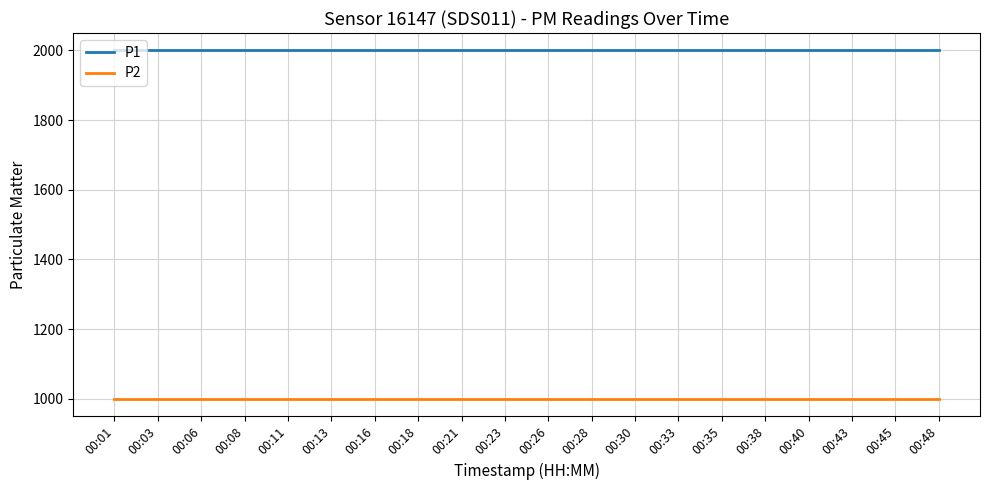

The P1 series shows 1999.9 at 00:48. True or false?

True